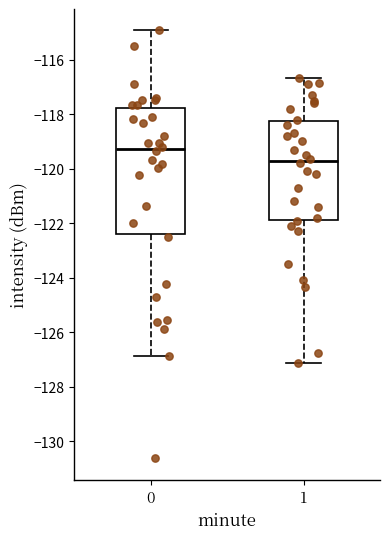

Reading left to right, read every box against the y-axis: the position of its median line, the range the box covers, and the ends of its whiskers. The values are not printed on the chart, so give them approximately, as read against the axis.

0: median -119.2, box -122.4 to -117.8, whiskers -126.8 to -115.0
1: median -119.8, box -121.8 to -118.2, whiskers -127.2 to -116.6